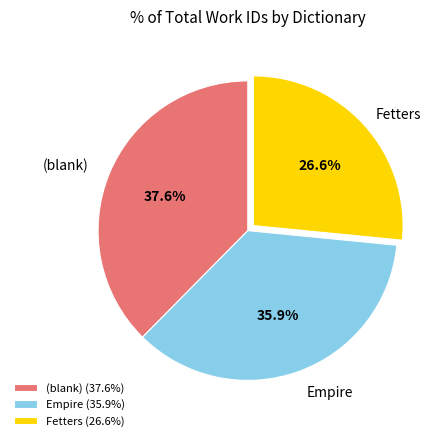

Does any single category account for the majority?

No